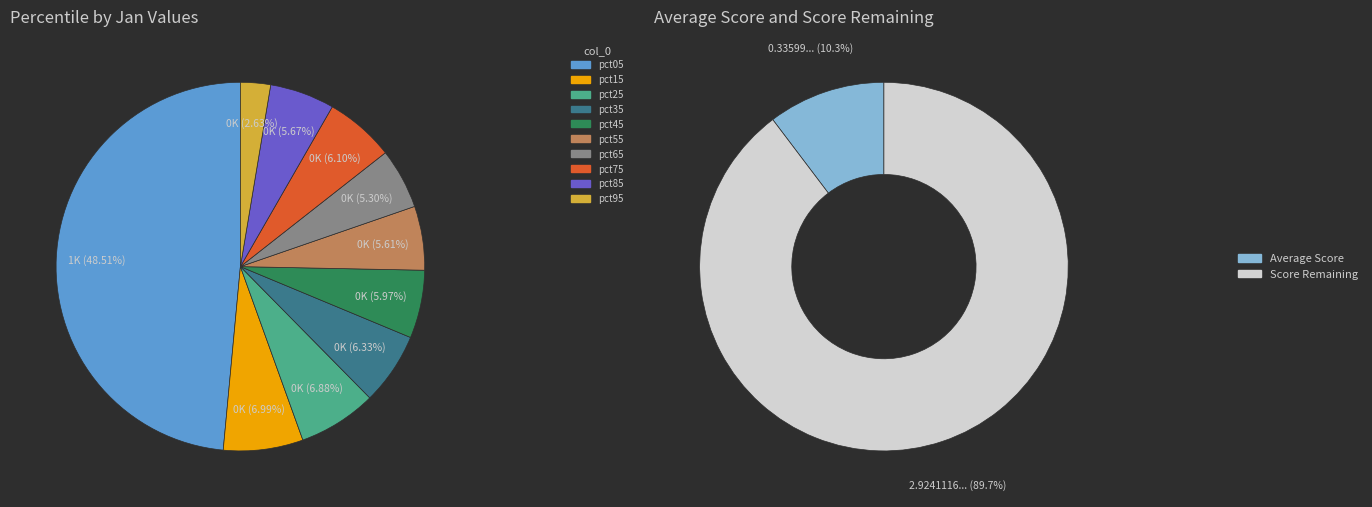

Which slice is the smallest?

pct95